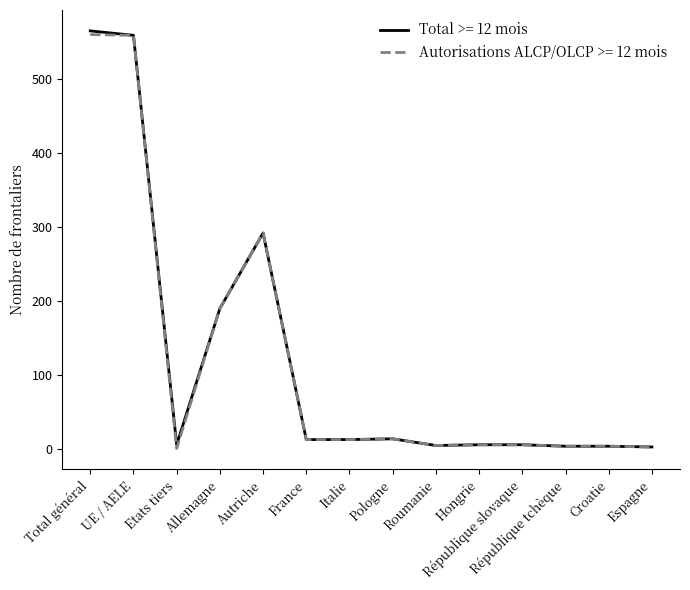

What is the maximum value shown in the chart?

565